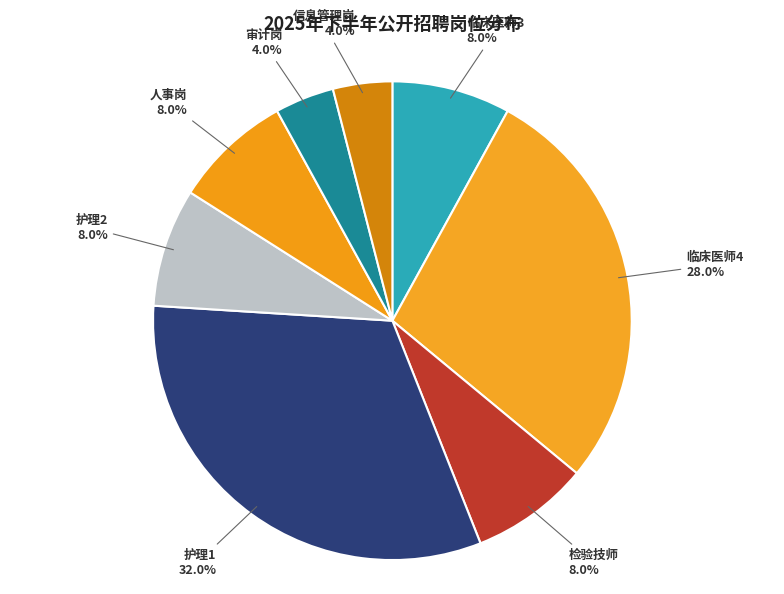

How many slices are in this pie chart?

8